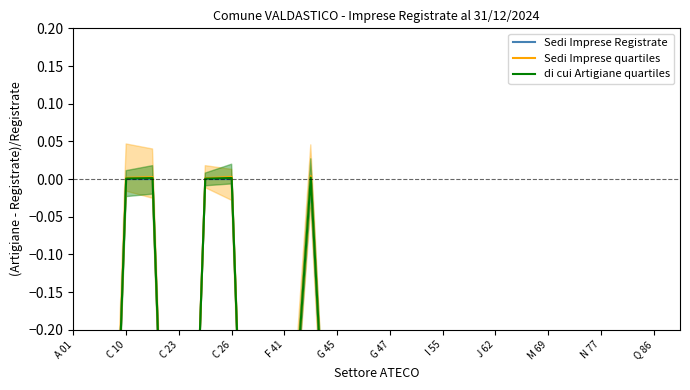

The value of di cui Artigiane quartiles at Q 86 is -1.0. True or false?

True